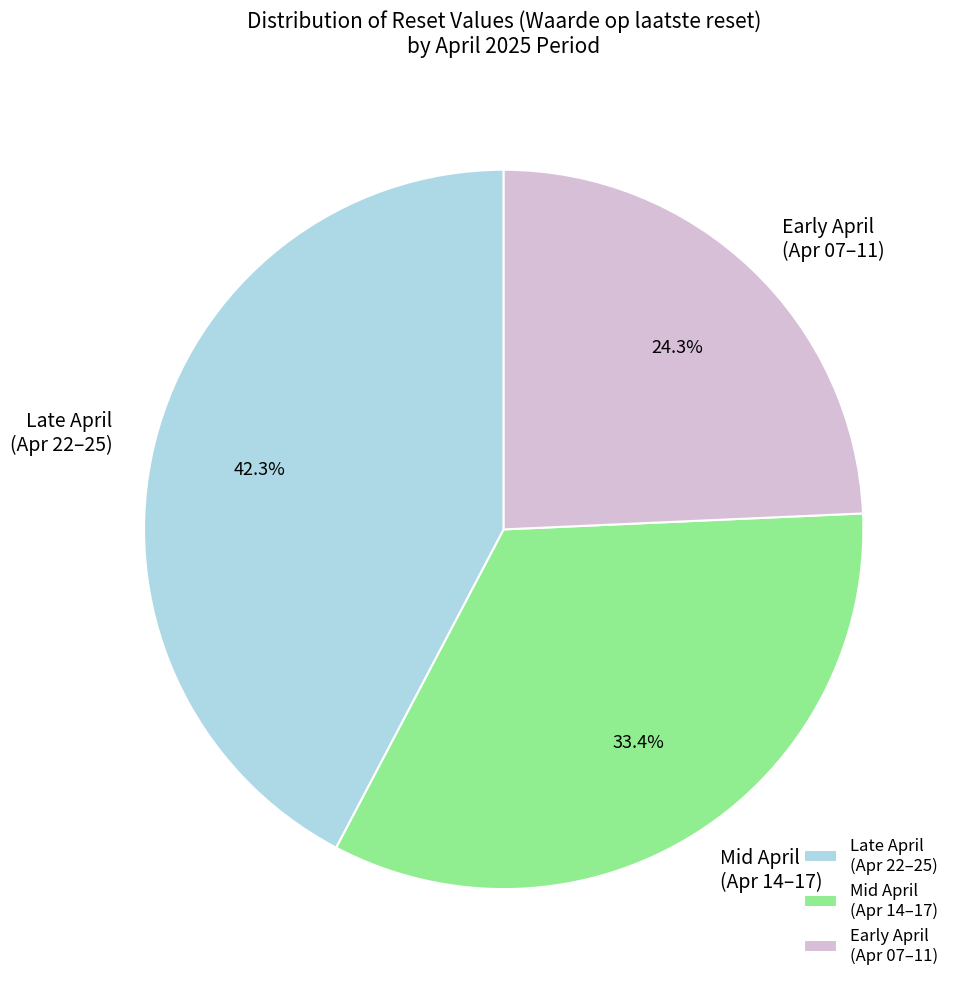

Rank the categories by value from lowest to highest.

Early April (Apr 07–11), Mid April (Apr 14–17), Late April (Apr 22–25)